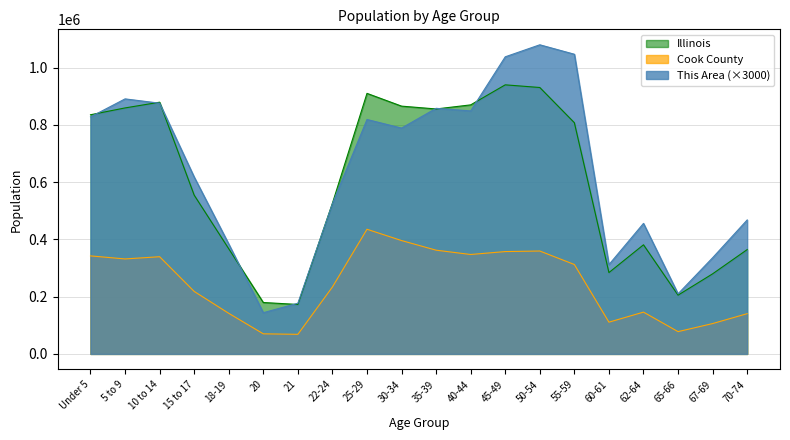

What is the label of the 17th point from the right?

15 to 17